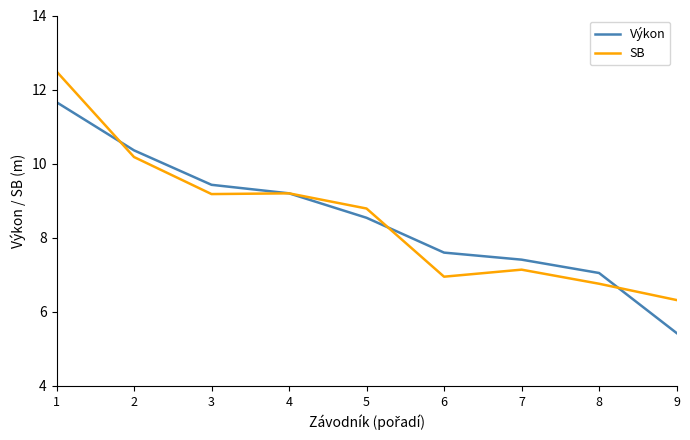

True or false: Výkon has more than 2 points higher than both neighbors.

False